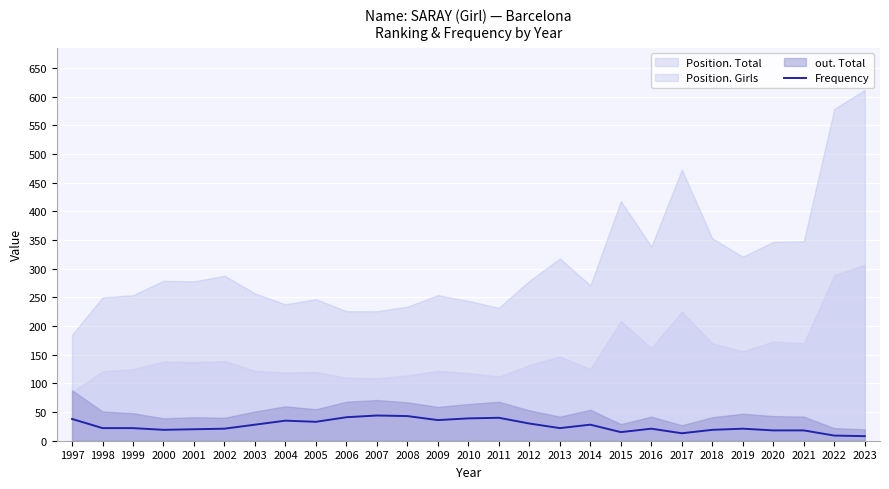

How many data points are less than 22?

12